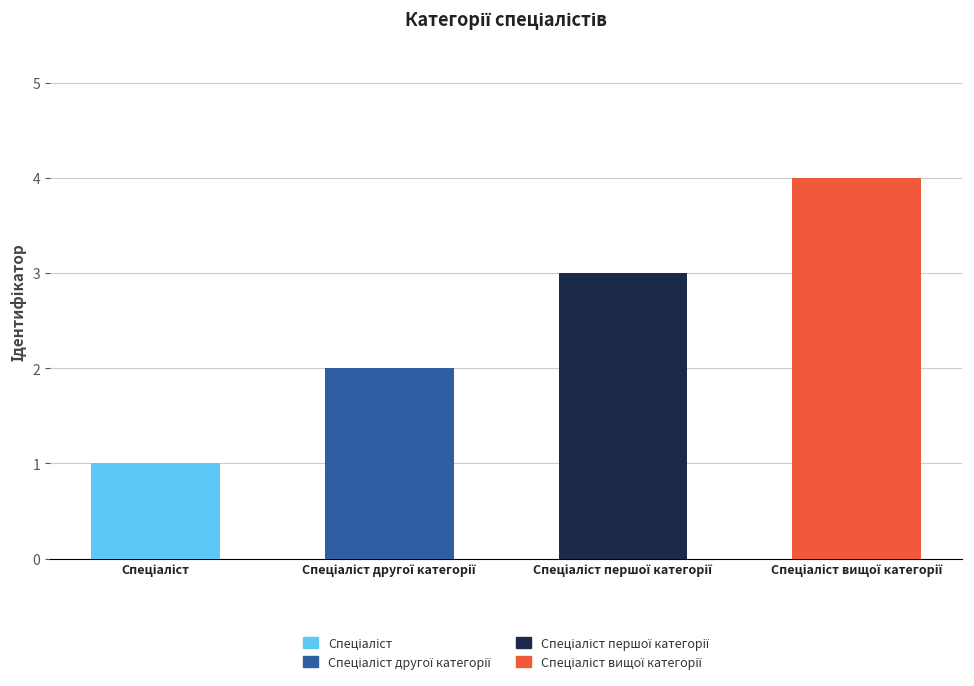

What is the sum of all values?

10